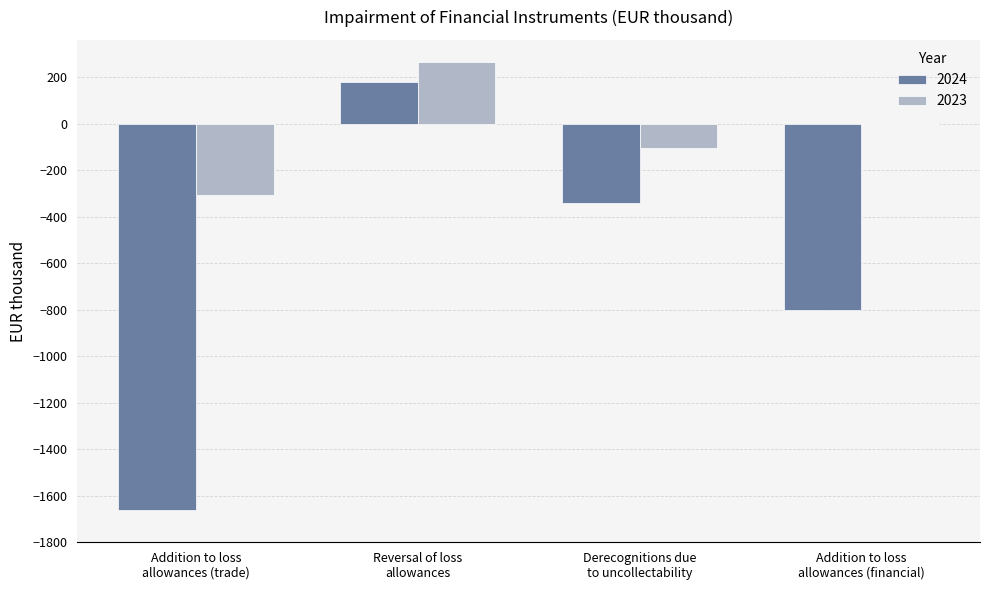

What is the sum of all 2024 values?

-2625